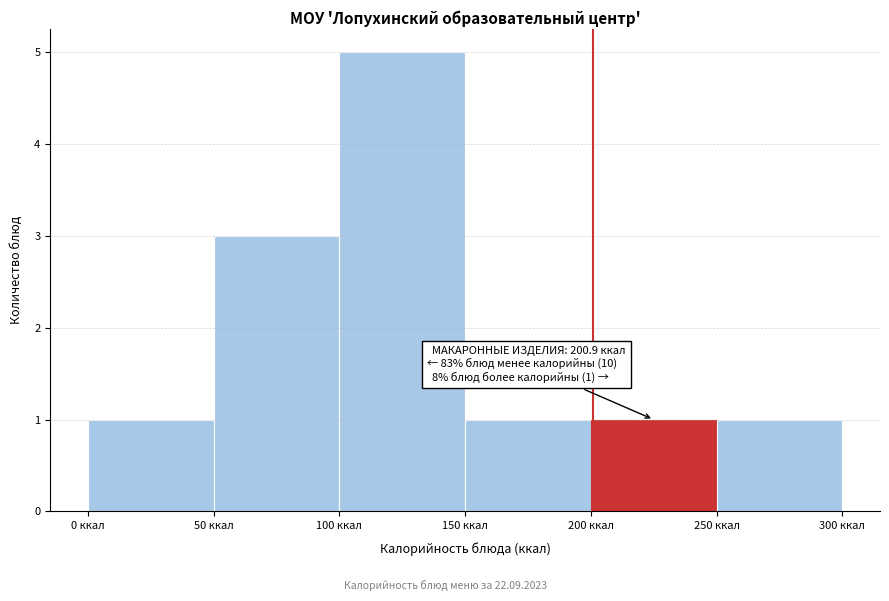

Which range on the x-axis has the tallest bar?

100 to 150